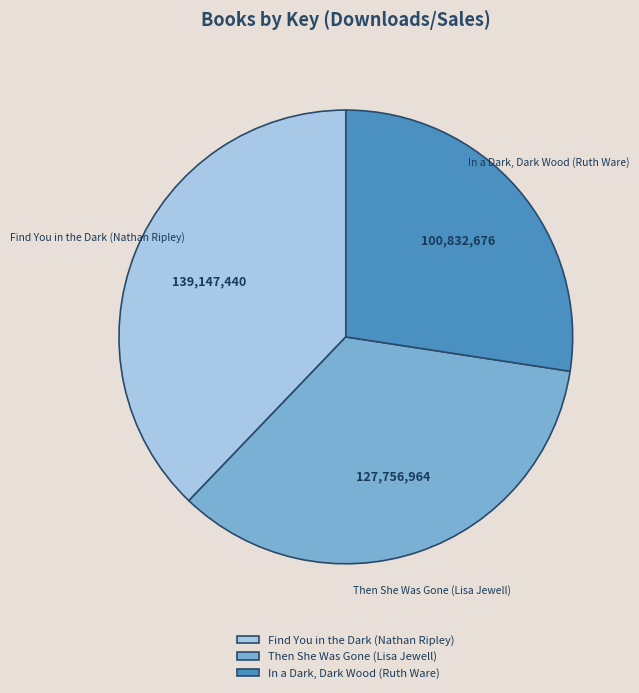

What is the smallest slice in the pie chart?

In a Dark, Dark Wood (Ruth Ware)